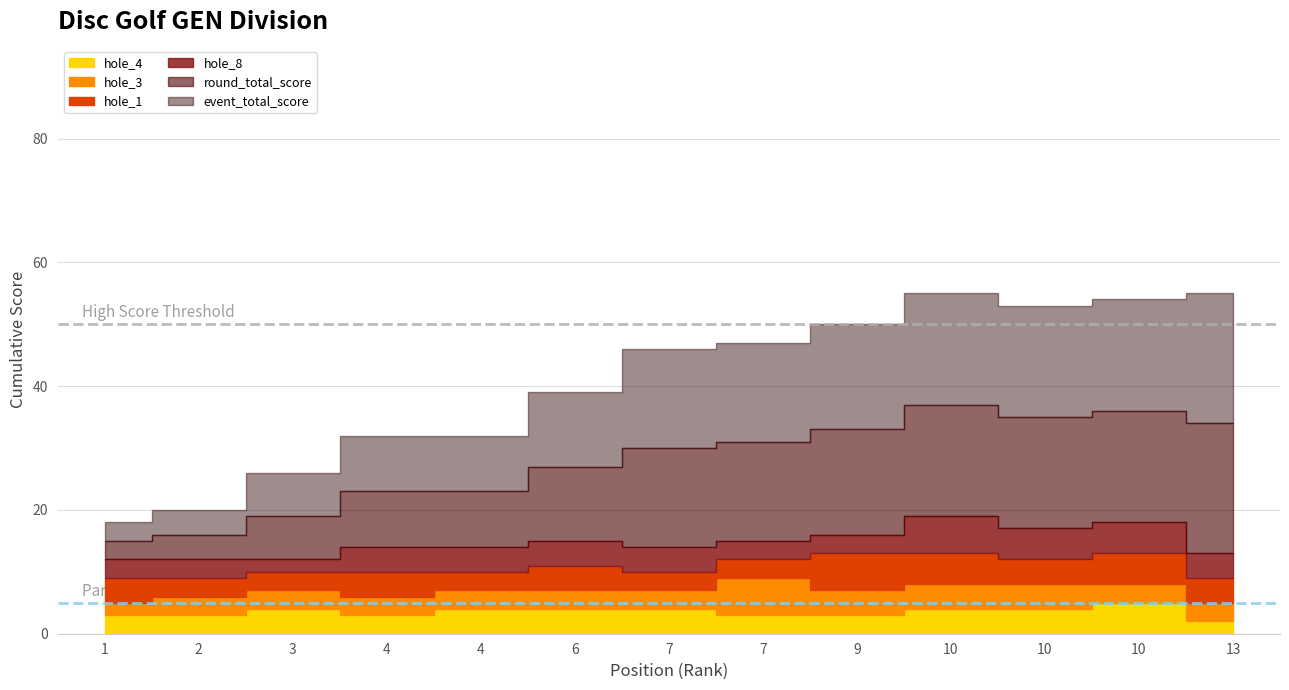

What are all the series names shown in the legend?

event_total_score, round_total_score, hole_8, hole_1, hole_3, hole_4